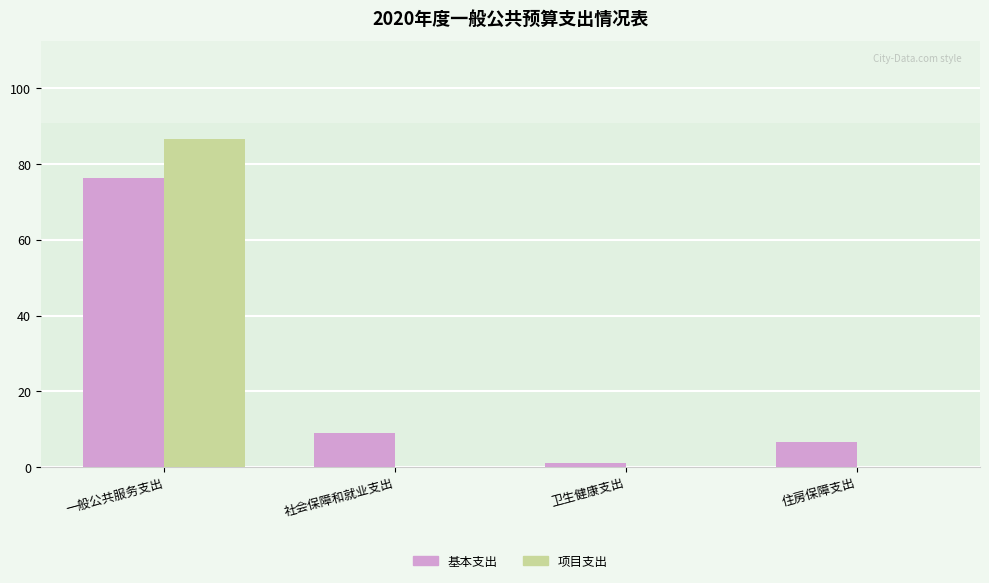

Are the bars grouped side by side (vs. stacked)?

Yes